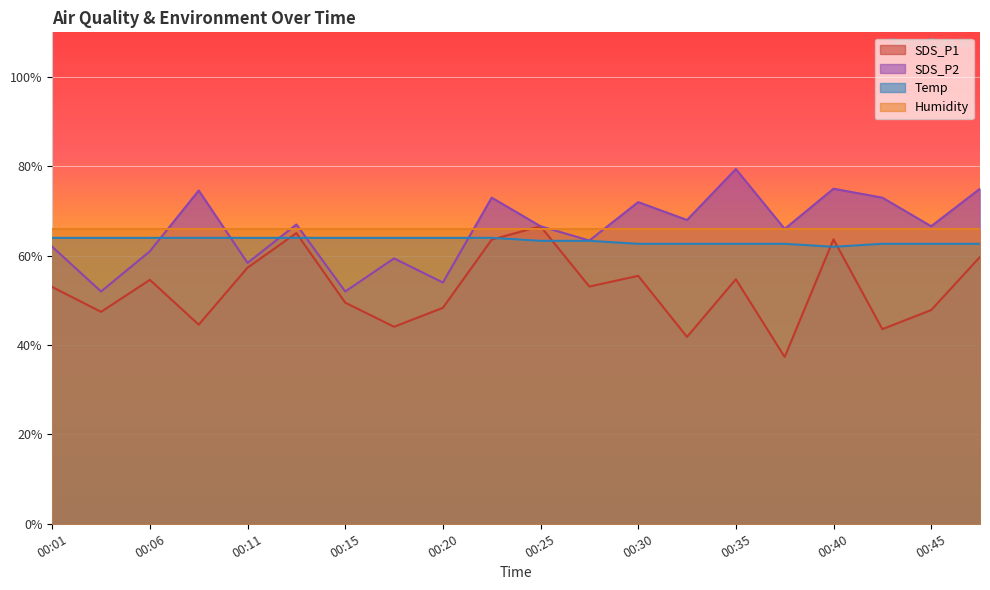

After their last crossing, which series has the higher values: Temp or SDS_P1?

Temp